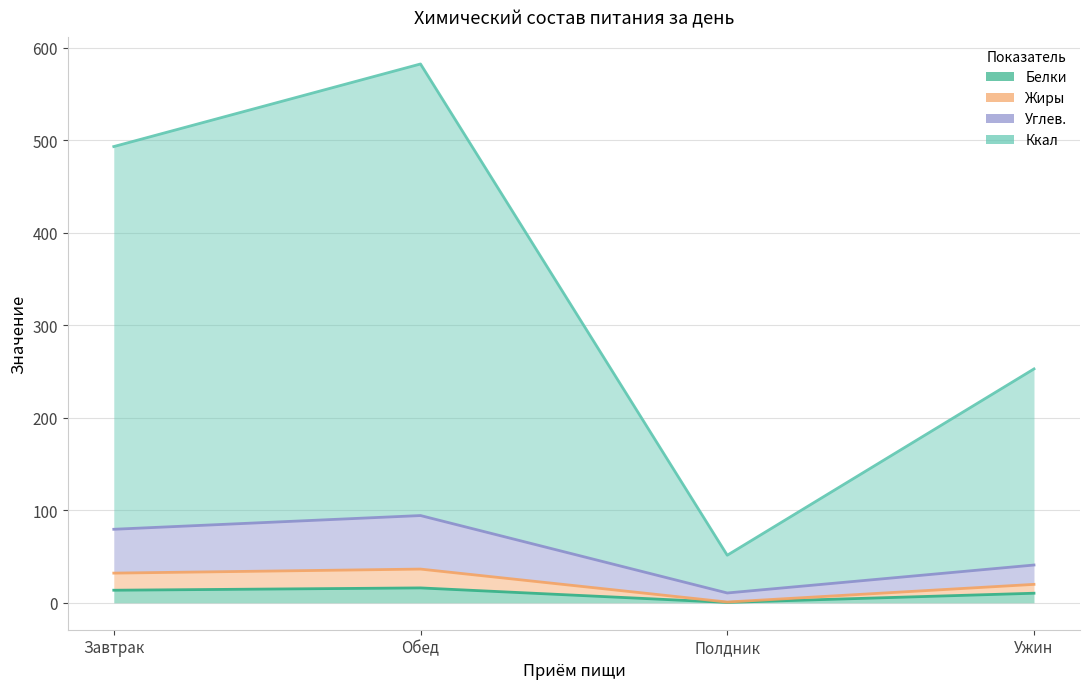

Reading left to right, transcribe all the data shown in this chart.

Белки: Завтрак=13.6	Обед=16.1	Полдник=0.4	Ужин=10.3
Жиры: Завтрак=32.1	Обед=36.4	Полдник=0.8	Ужин=19.9
Углев.: Завтрак=79.4	Обед=94.3	Полдник=10.6	Ужин=40.8
Ккал: Завтрак=493.1	Обед=582.3	Полдник=51.4	Ужин=252.8